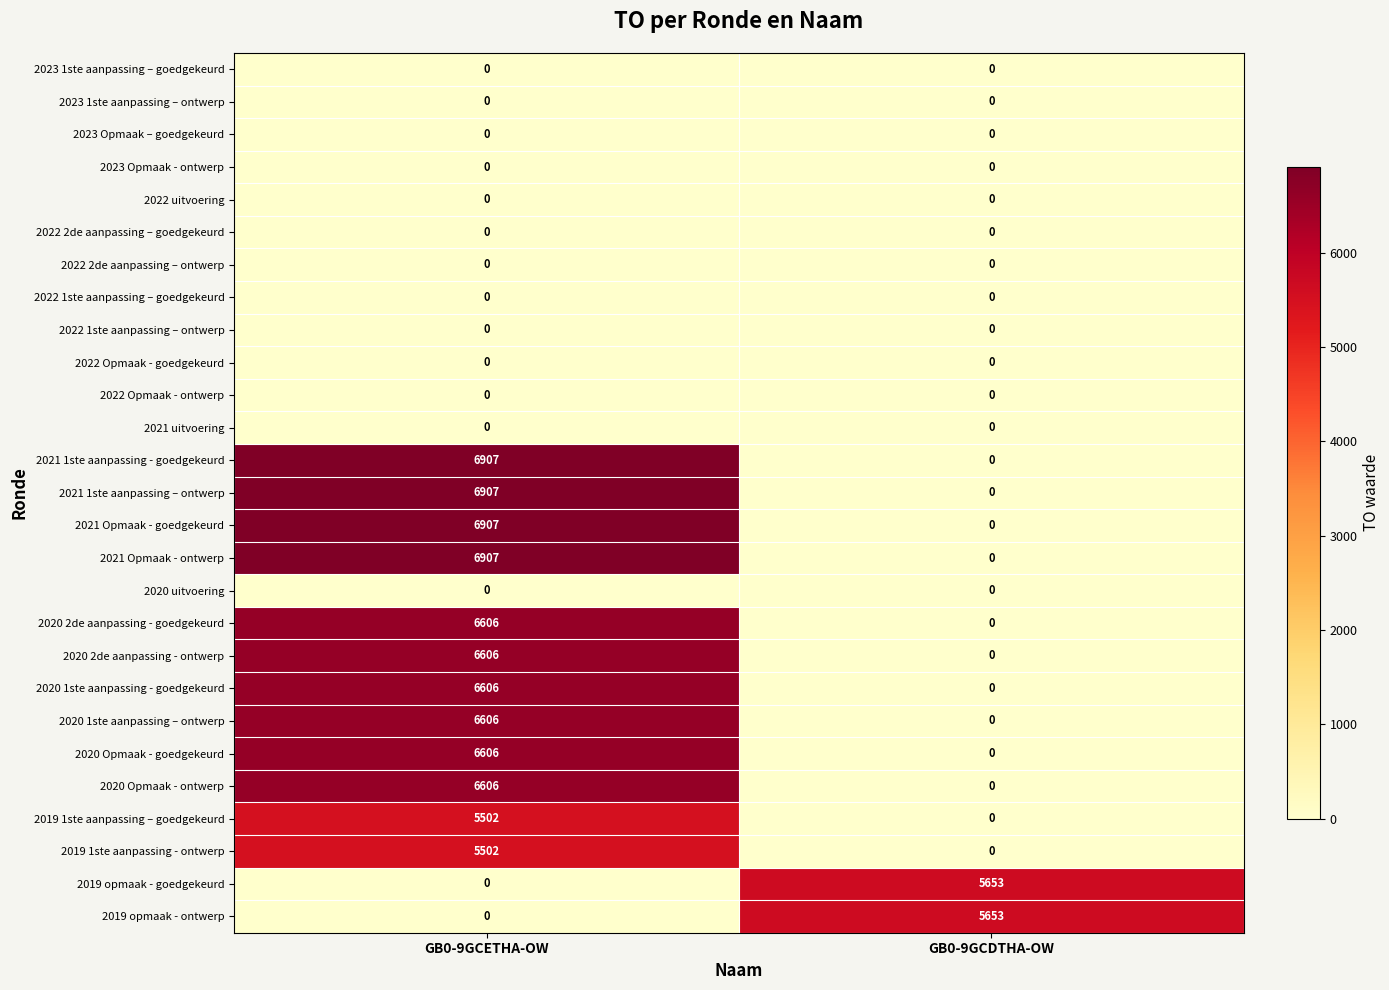

The 2023 1ste aanpassing – goedgekeurd series shows 0 at GB0-9GCETHA-OW. True or false?

True